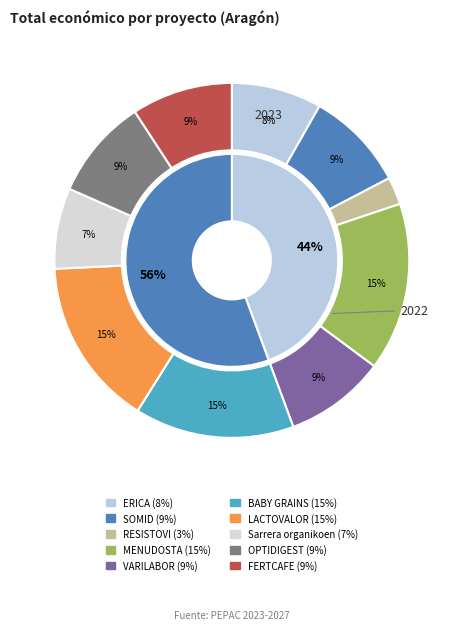

The Sarrera organikoen slice represents 7% of the pie. True or false?

True